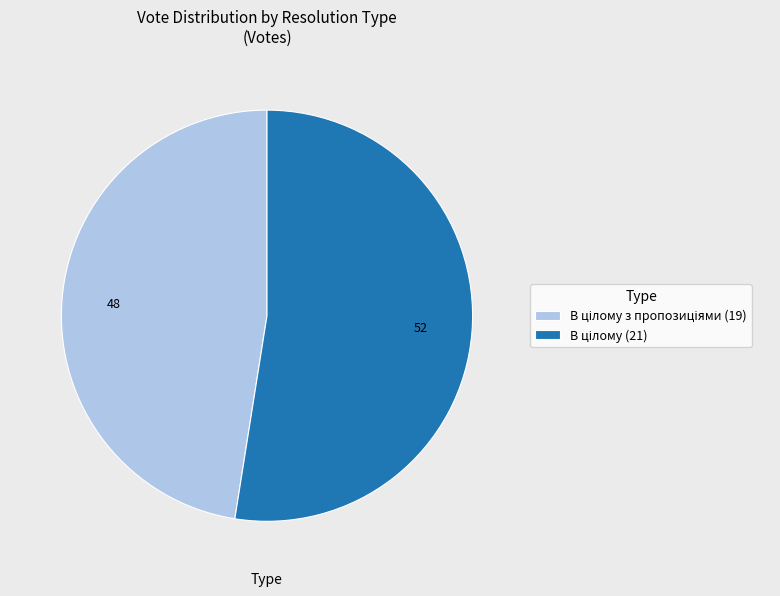

Is there any slice that represents more than half of the pie?

Yes